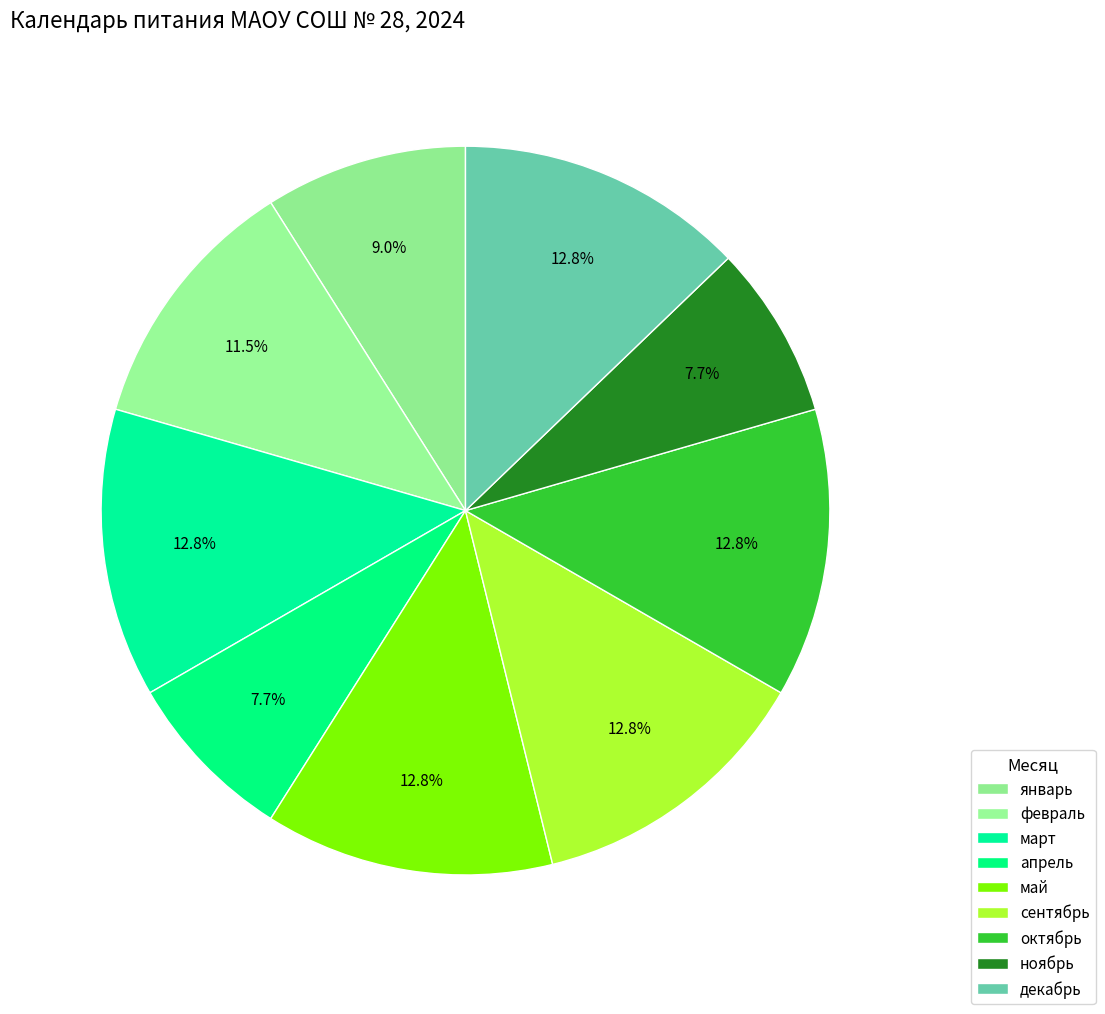

True or false: декабрь accounts for 8% of the total.

False